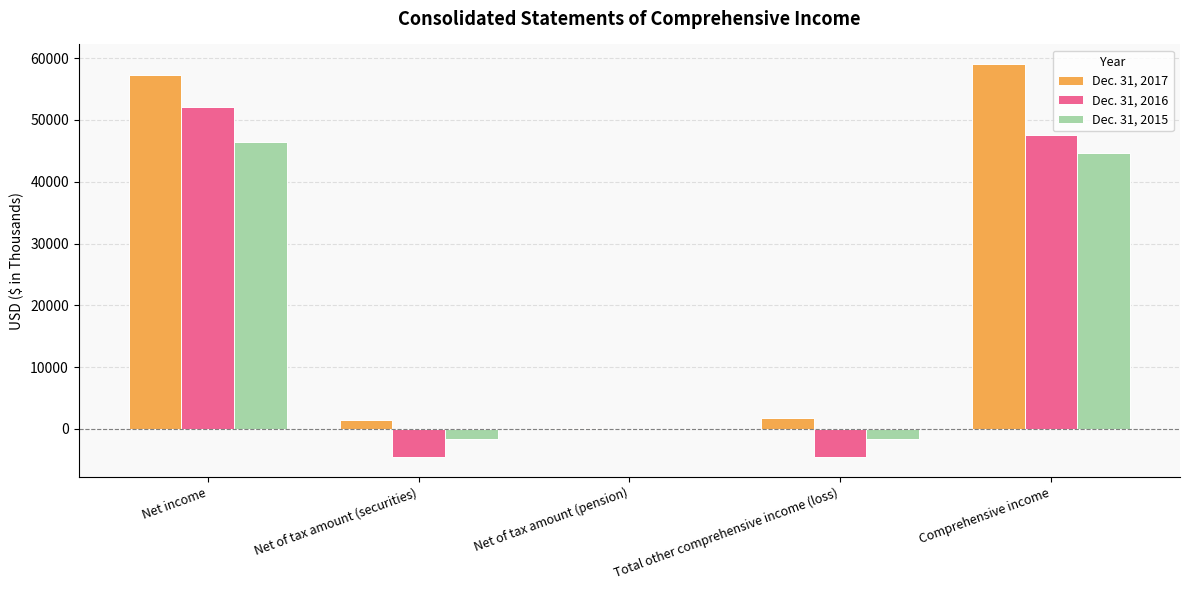

Count the number of data series in this chart.

3